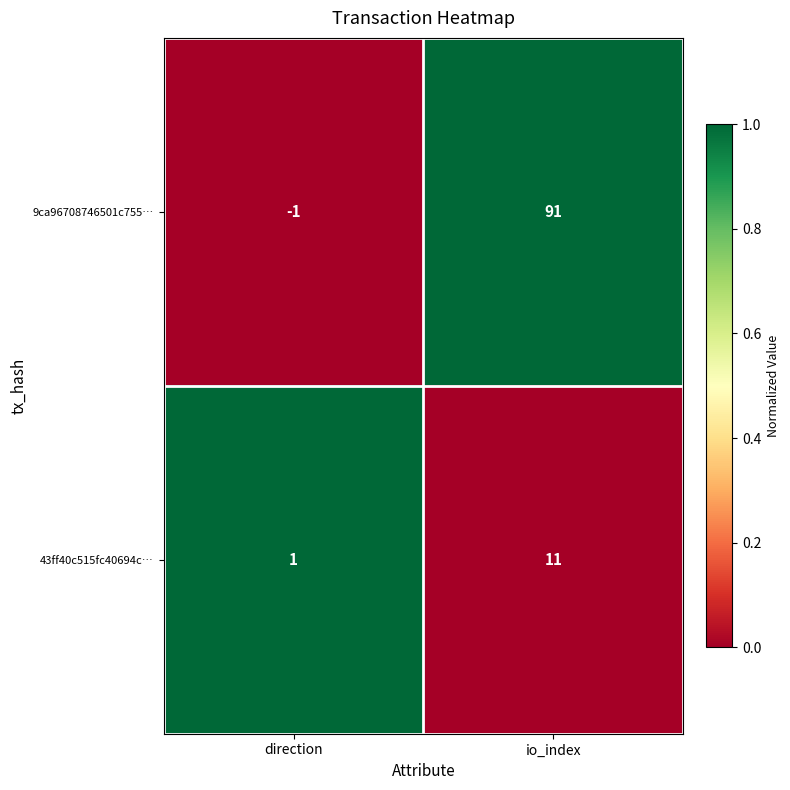

The 43ff40c515fc40694c… series shows 1 at direction. True or false?

True